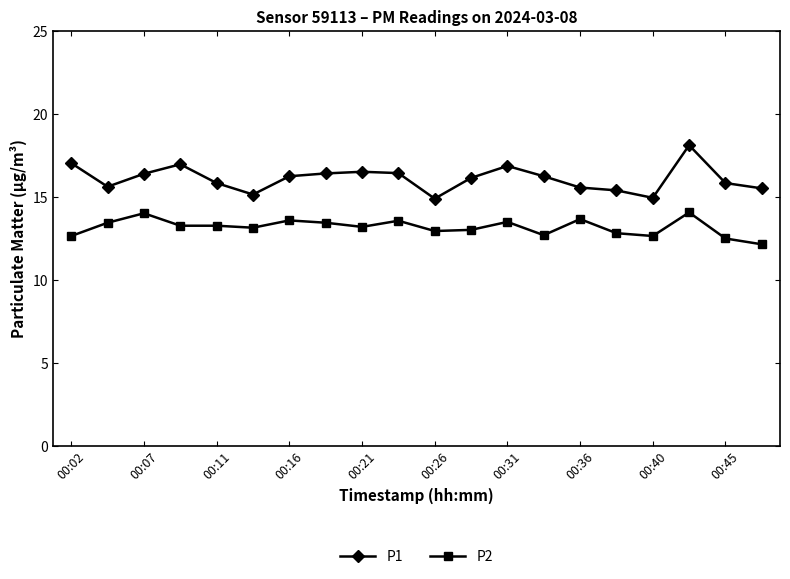

True or false: P2 has more than 1 interior local peaks.

True